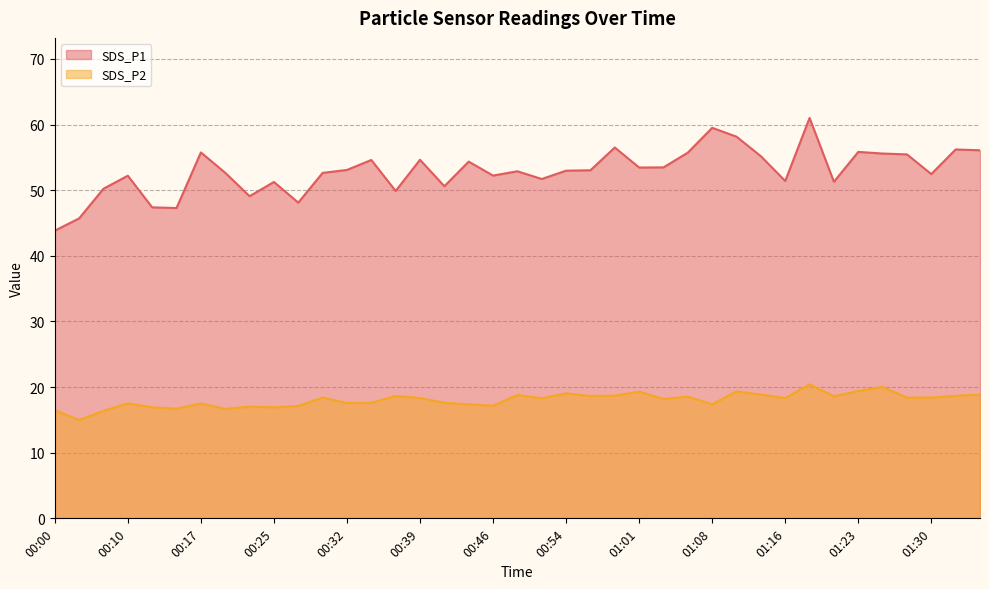

At which label is SDS_P1 closest to 52?

00:10